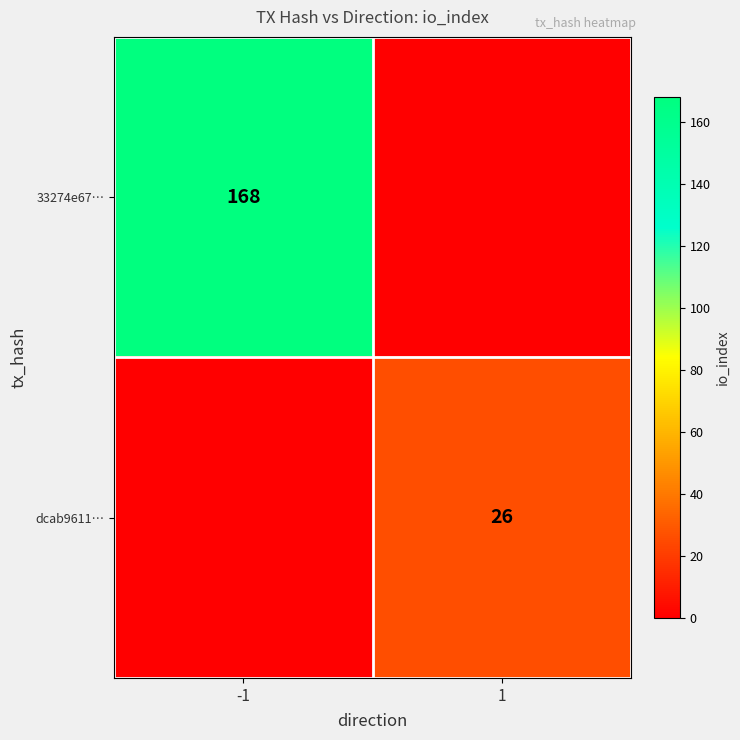

Between 1 and -1, which is larger?

-1